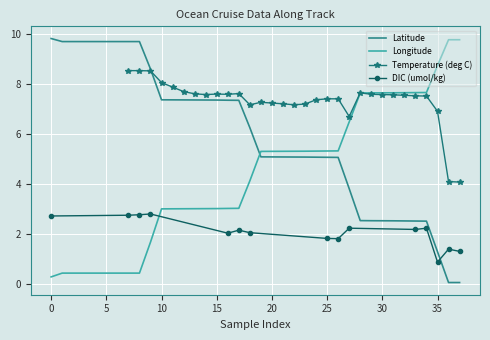

How many data points in Latitude are less than 6?

19